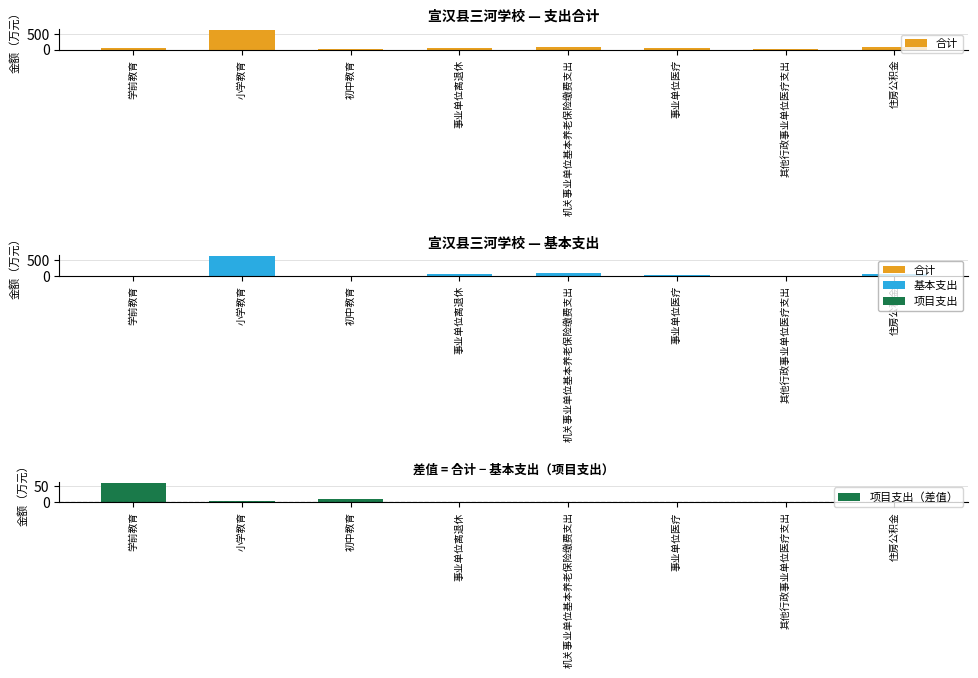

What is the difference between the 合计 values at 机关事业单位基本养老保险缴费支出 and 其他行政事业单位医疗支出?

91.0